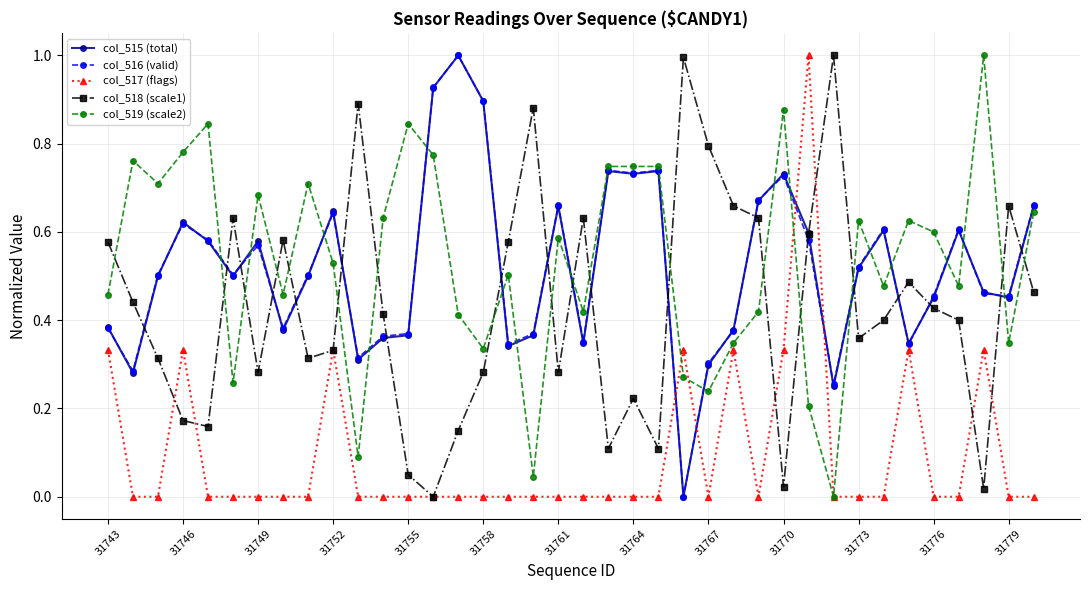

True or false: col_515 (total) has more than 0 interior local peaks.

True